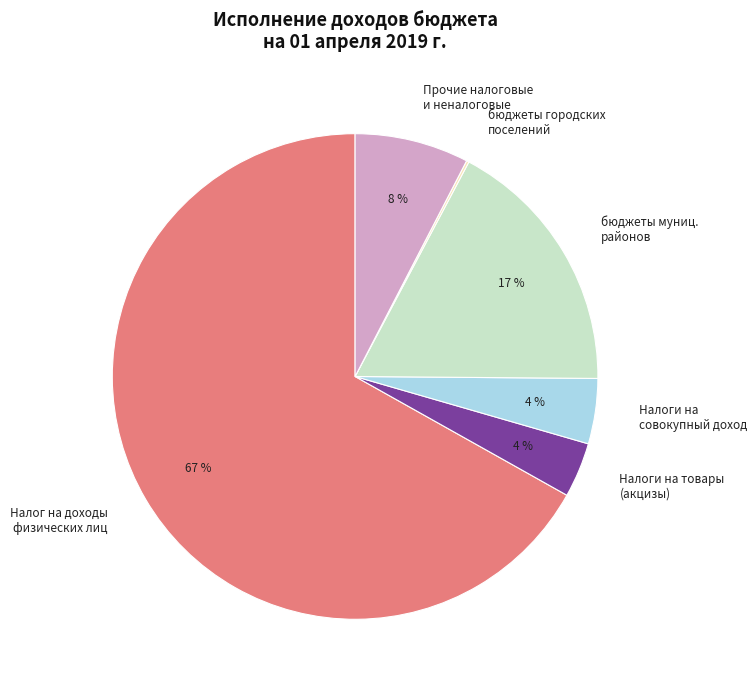

Is it true that Налог на доходы физических лиц is 57% of the pie?

False